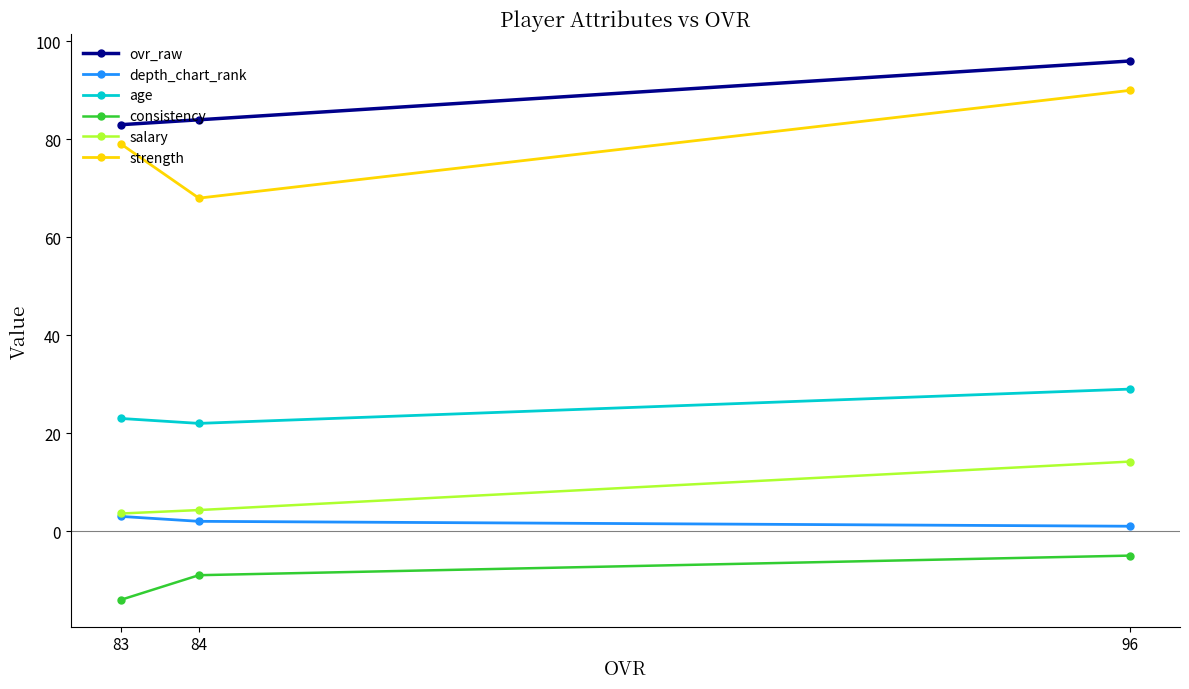

How many data points in age are less than 23?

1